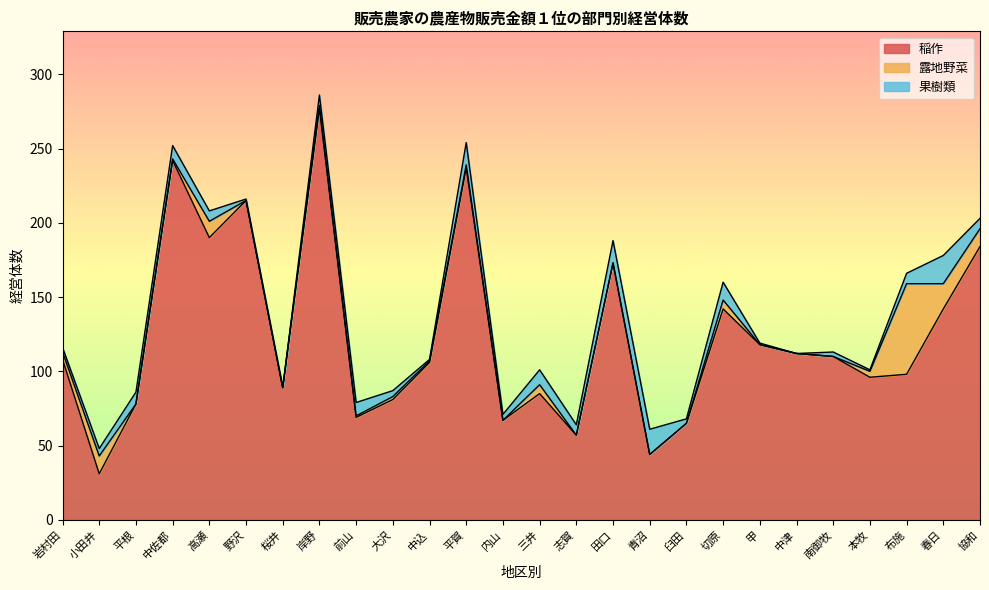

Which has a higher value, 小田井 or 布施?

布施